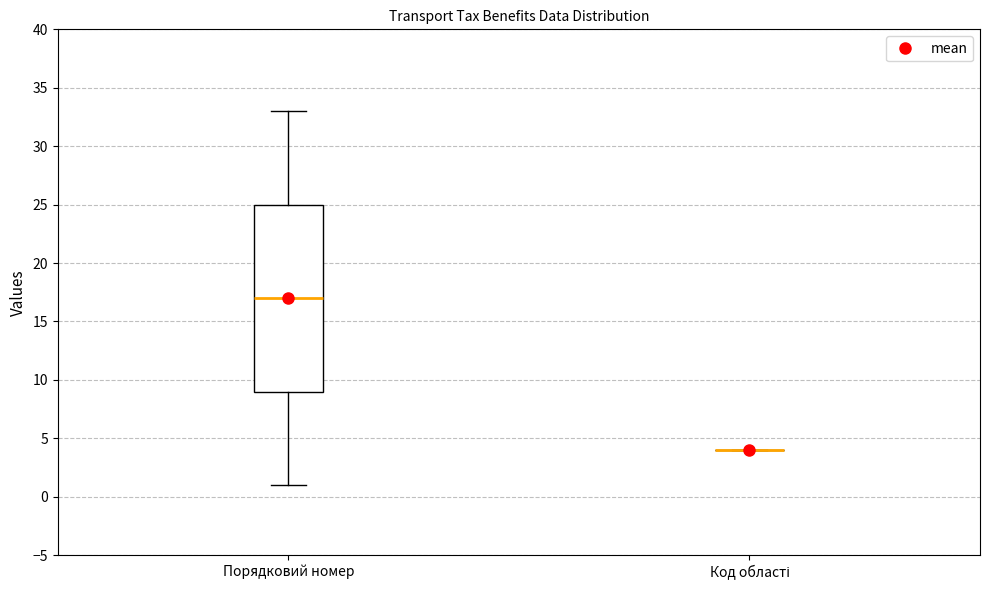

Comparing the boxes themselves (not the whiskers), which one is the tallest?

Порядковий номер